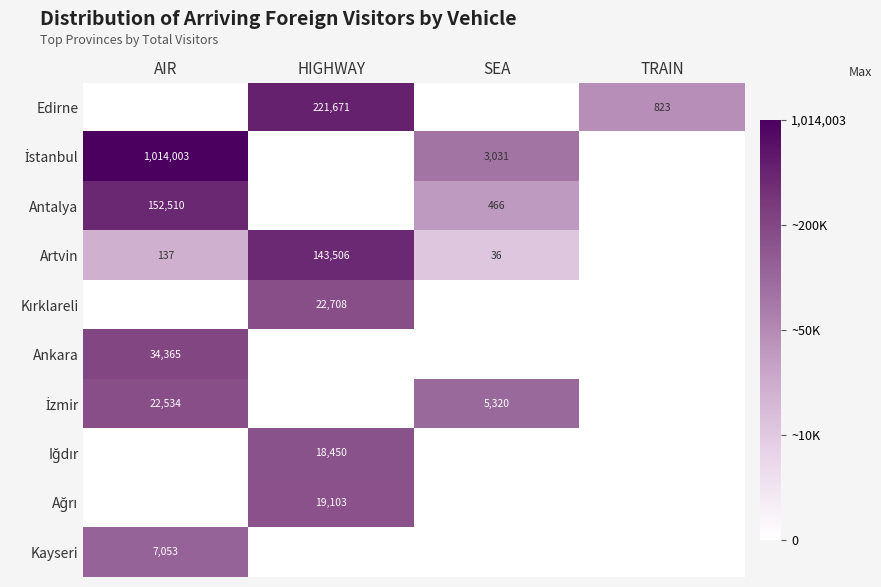

The Ankara series shows 16268 at AIR. True or false?

False